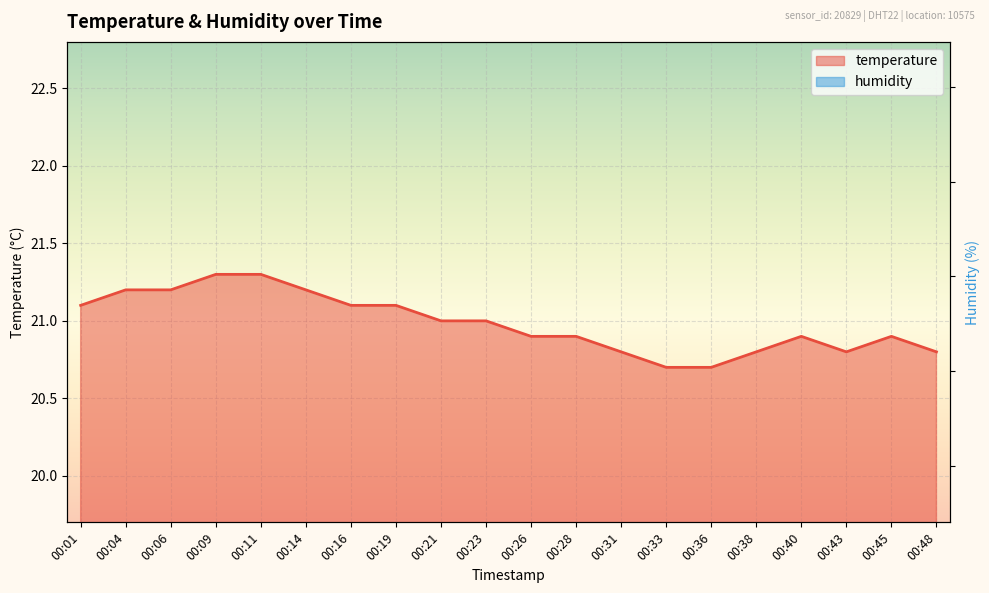

In temperature, how many points are higher than both neighbors (excluding endpoints)?

2